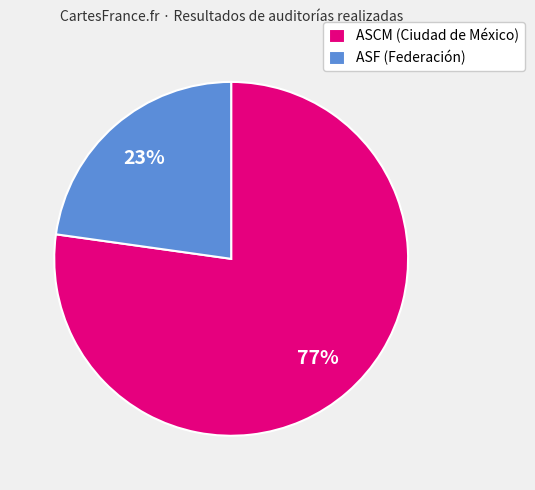

Approximately how many times larger is the value at ASF (Federación) compared to ASCM (Ciudad de México)?

0.3